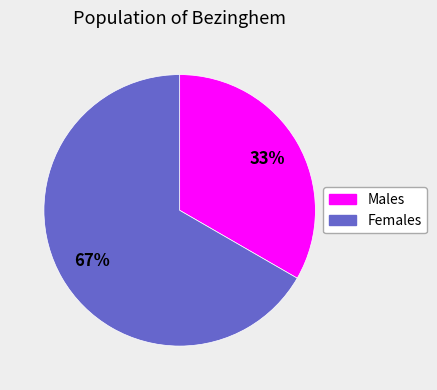

Is there any slice that represents more than half of the pie?

Yes